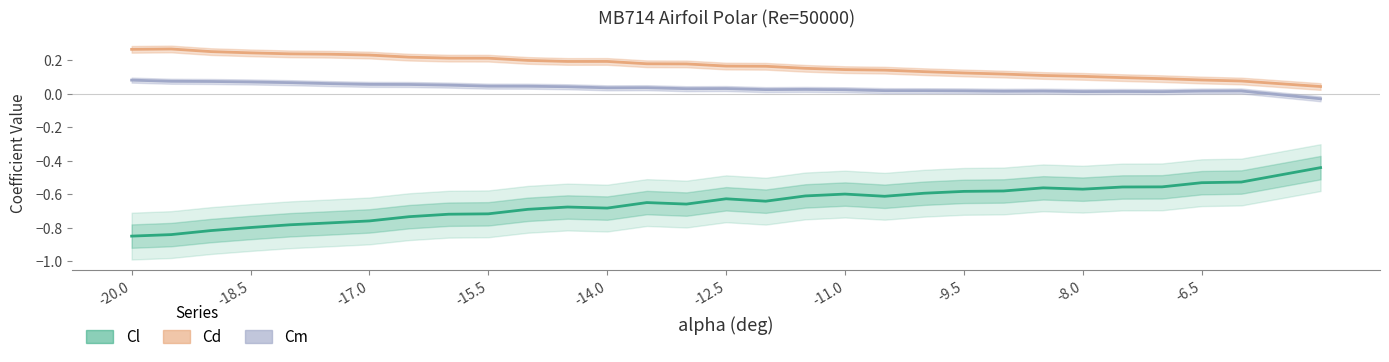

Does the chart display data point markers on the line(s)?

No